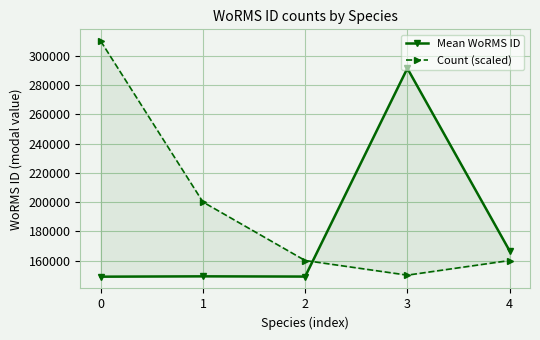

What is the highest value of the Mean WoRMS ID series?

291401.0